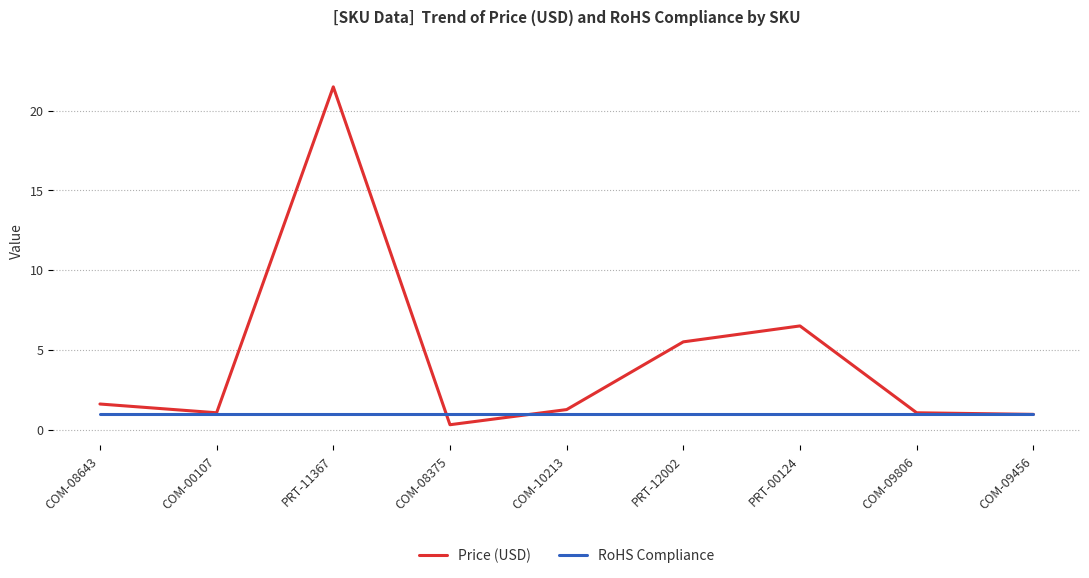

True or false: RoHS Compliance has a value of 1.0 at COM-10213.

True